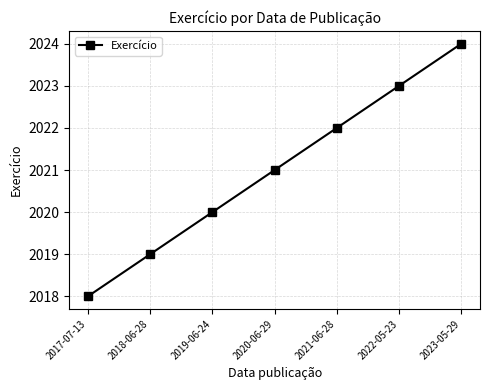

What is the label of the 1st point from the left?

2017-07-13